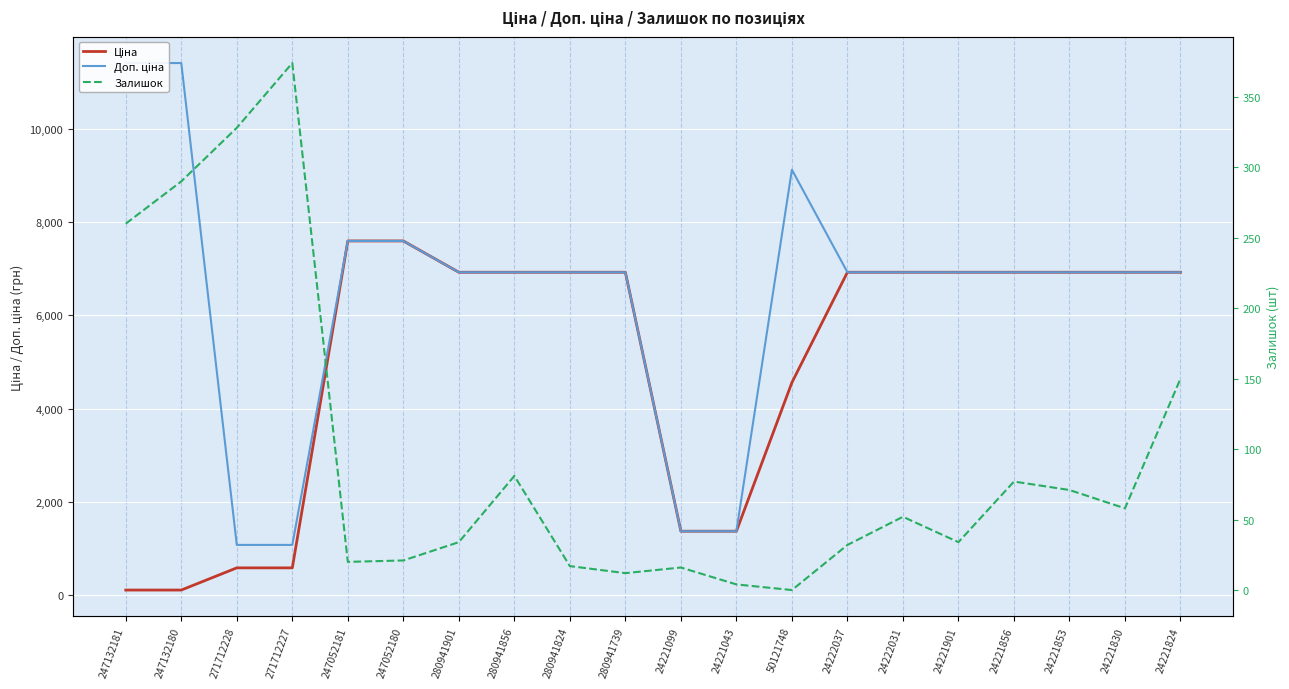

Is the value of Ціна at 24221099 greater than the value of Залишок at 24222031?

Yes